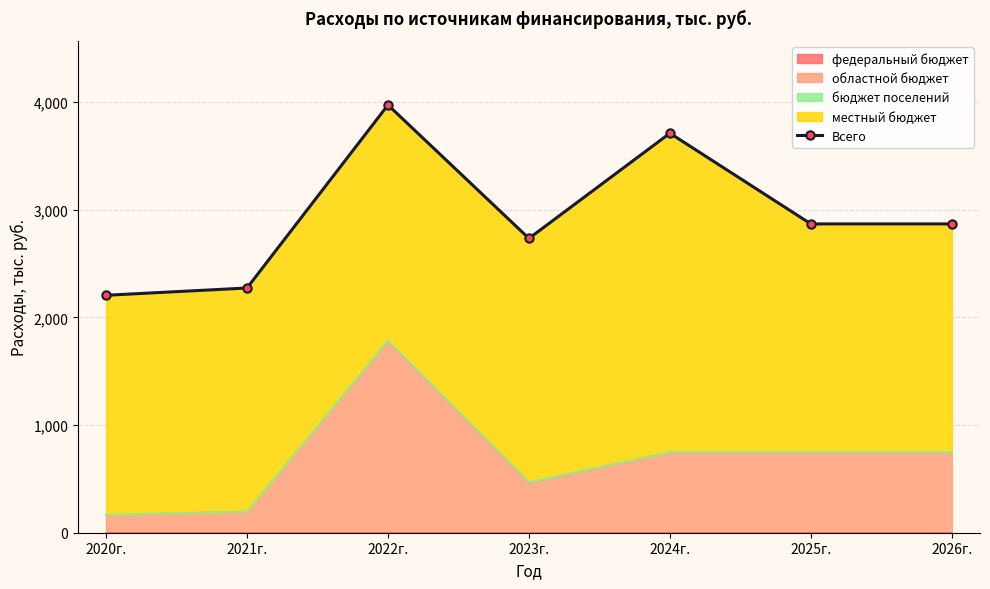

How many points are higher than both their immediate neighbors (excluding endpoints)?

2